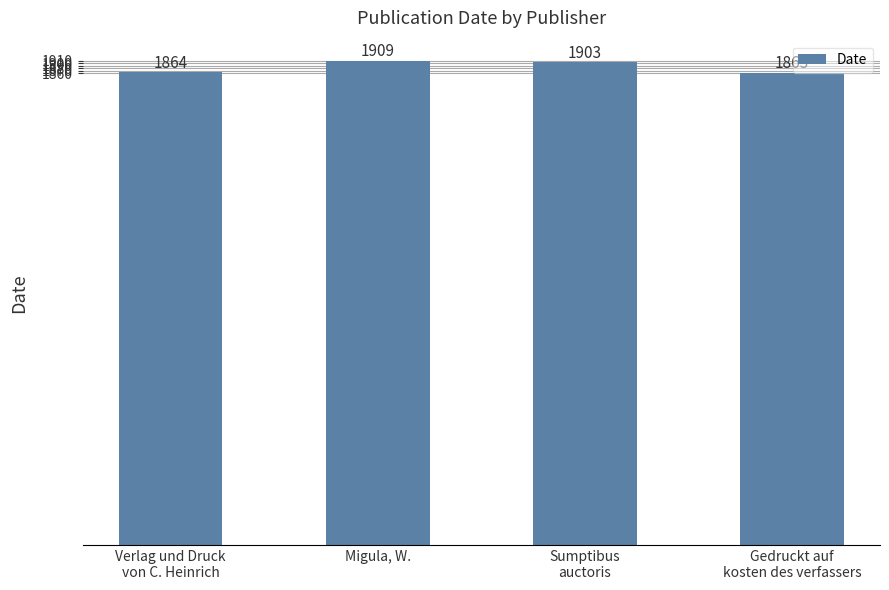

What is the value of the 4th bar from the left?

1863